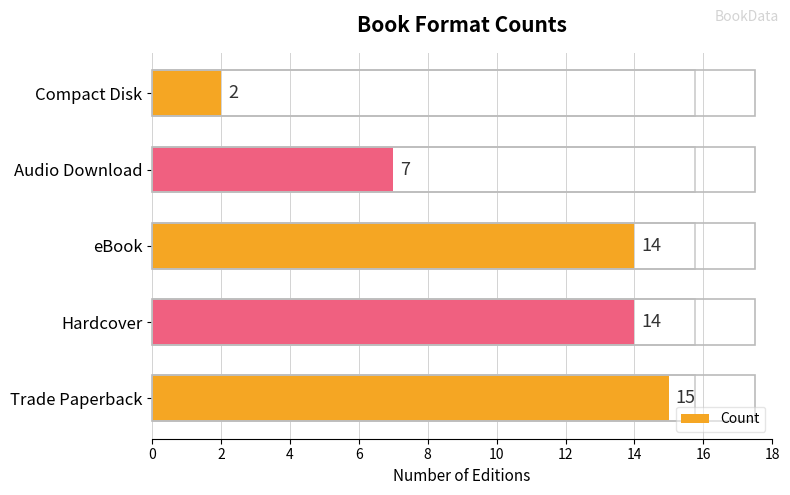

What is the change in value from Trade Paperback to Compact Disk?

-13